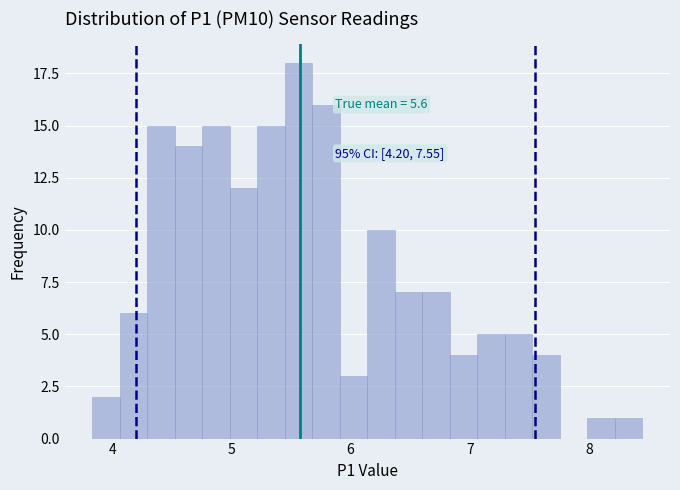

Around what value on the x-axis is the tallest bar? Give the approximate position of its centre, as read against the axis.

5.6